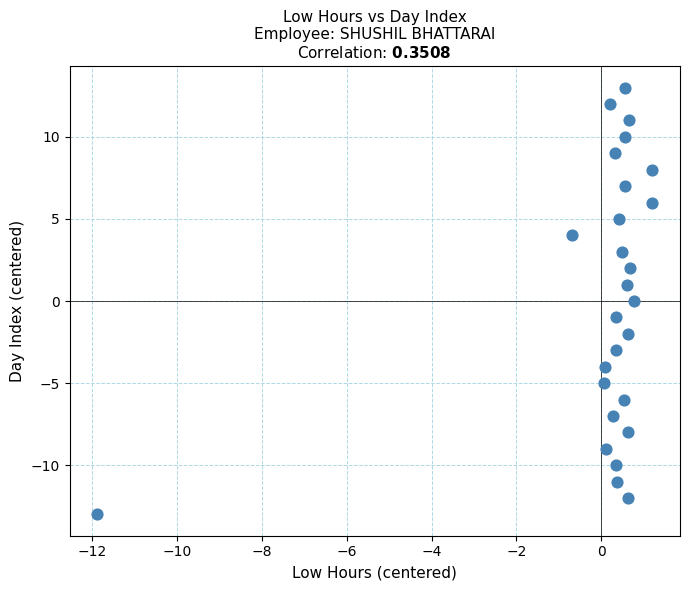

What is the range of Y values (max minus min)?

26